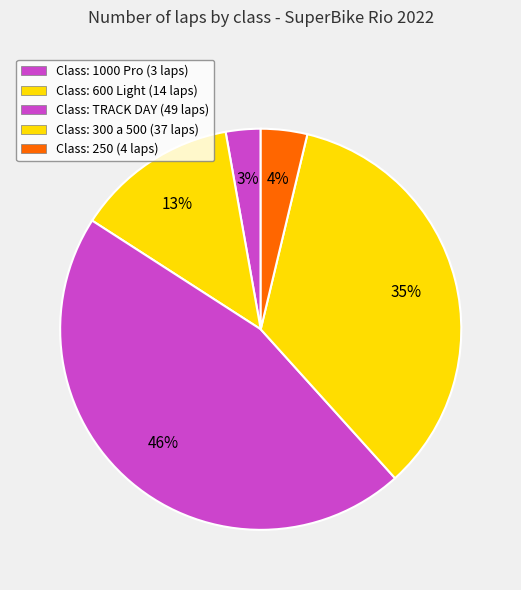

How many segments does this pie chart have?

5